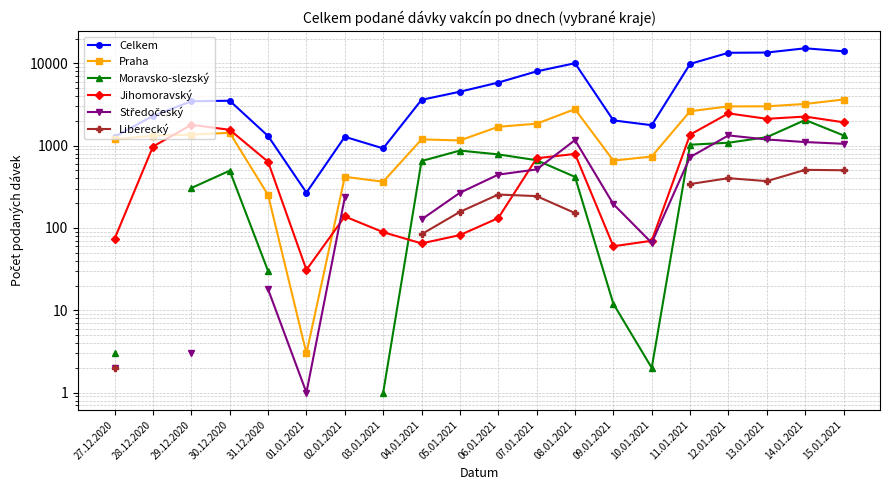

How many data points does each series have?

20